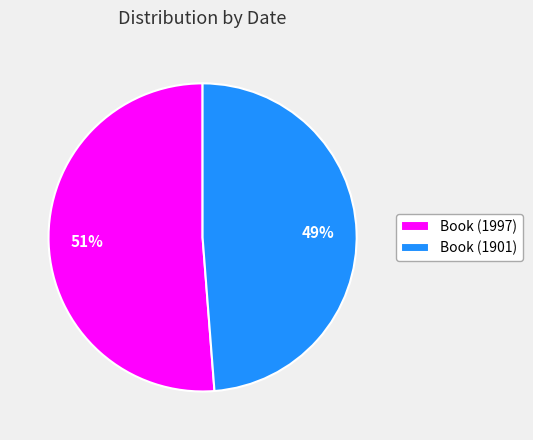

Is it true that Book (1997) is 57% of the pie?

False